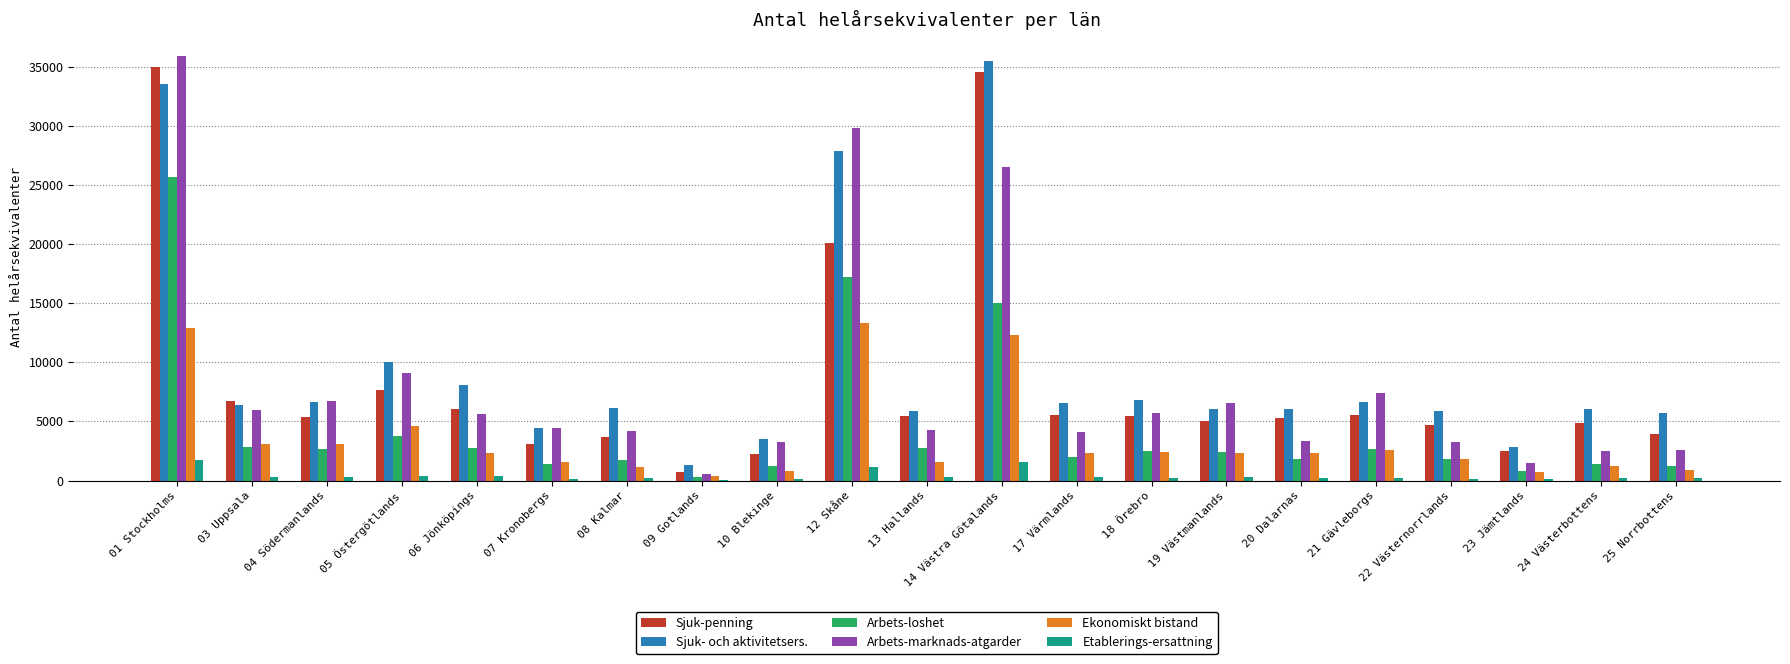

Which label corresponds to the largest value in the chart?

01 Stockholms